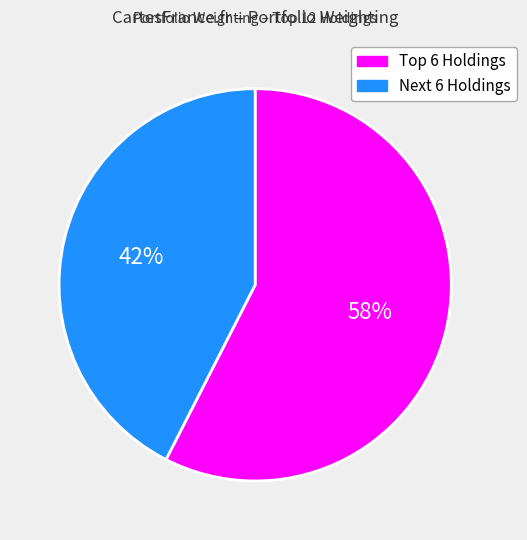

Is there a majority slice in this chart?

Yes